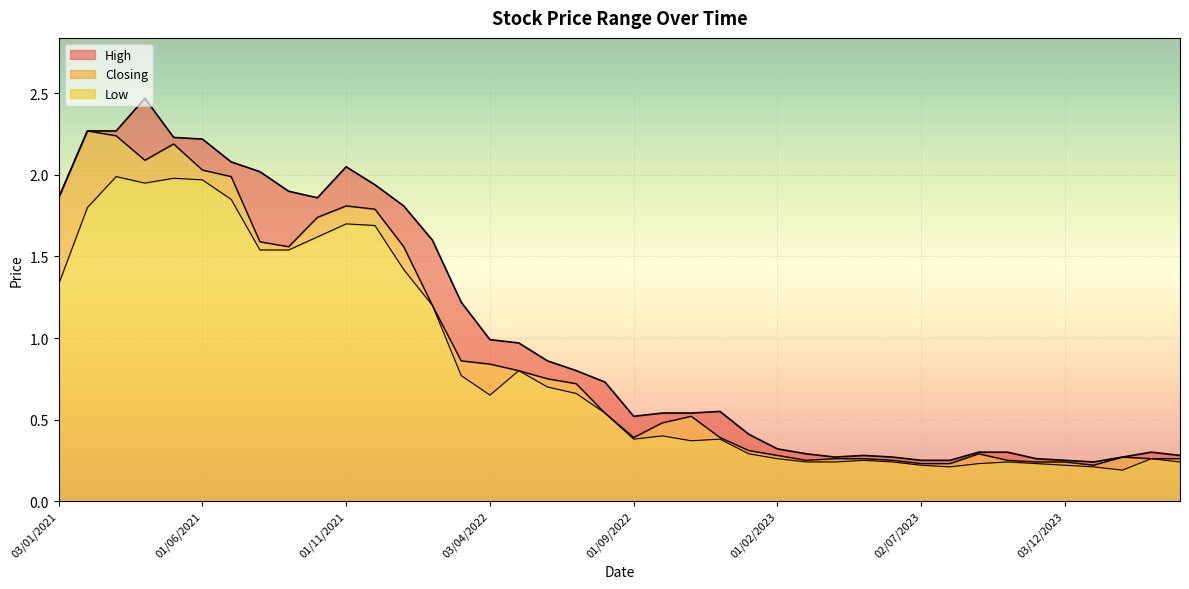

Rank the series by their maximum value, from highest to lowest.

High, Closing, Low